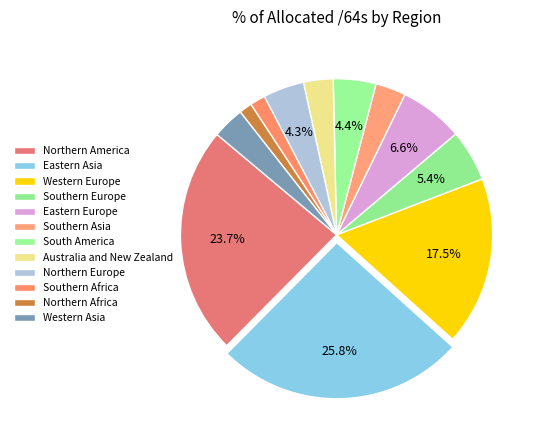

How much of the chart is everything except Western Asia?

96.7%